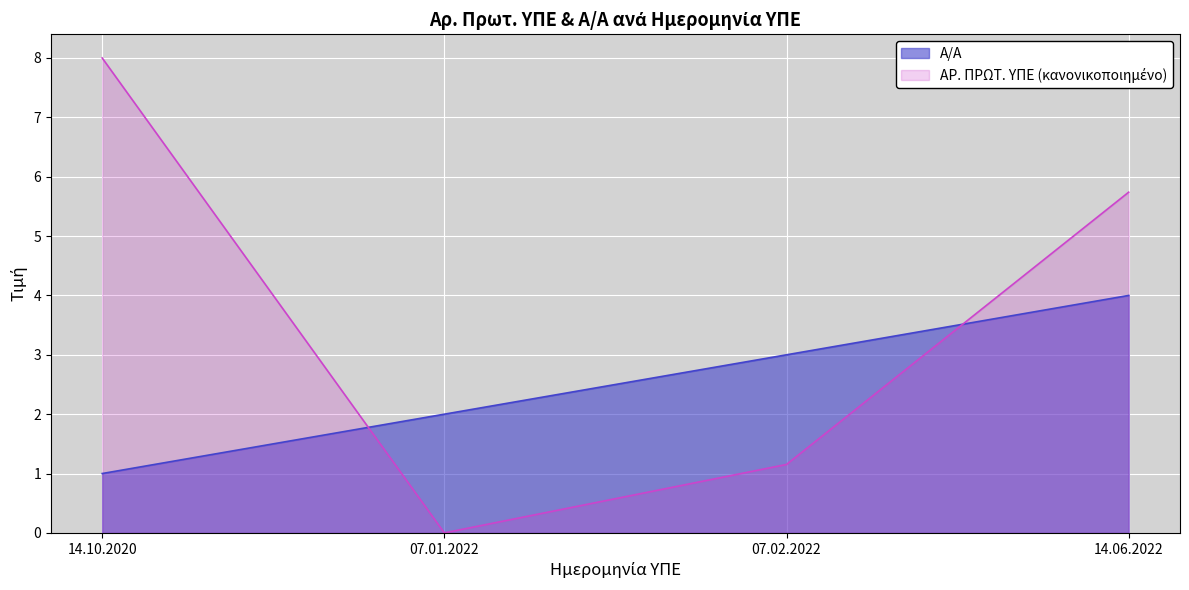

How many series are shown in this chart?

2